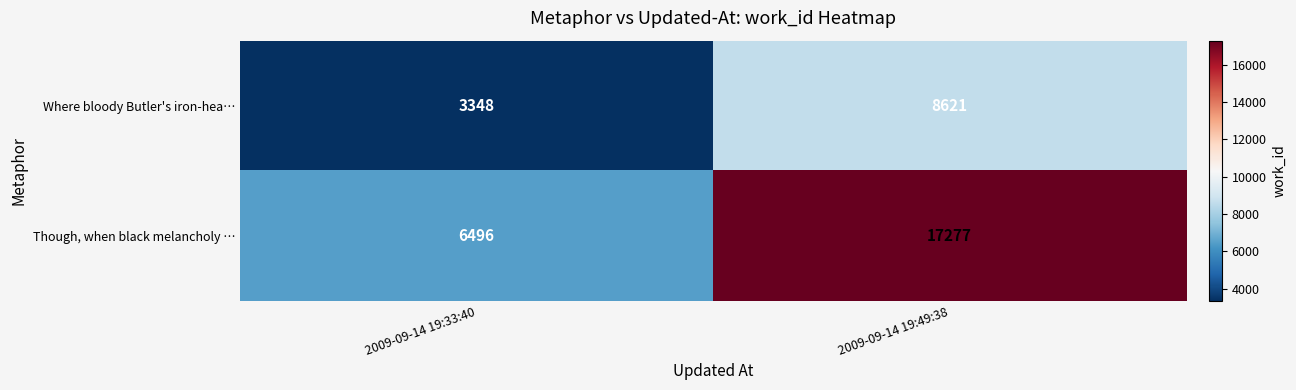

Reading left to right, transcribe all the data shown in this chart.

Where bloody Butler's iron-hea…: 3348	8621
Though, when black melancholy …: 6496	17277